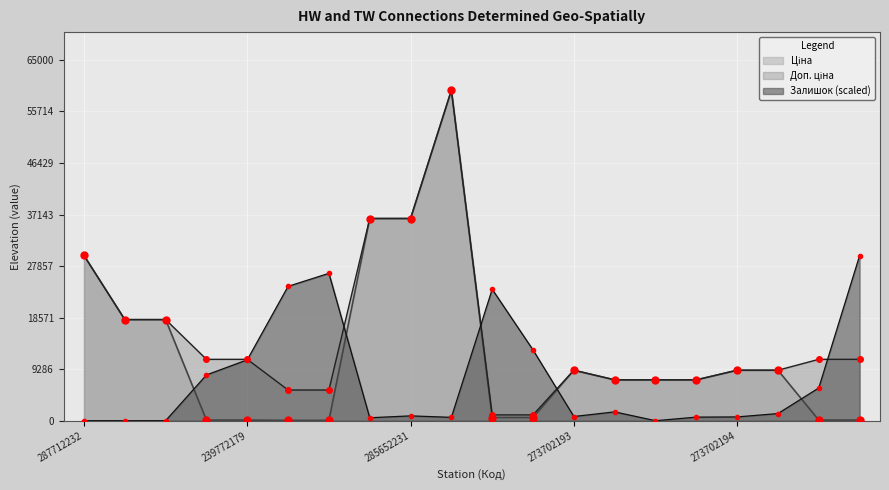

Which series has the largest total across all categories?

Доп. ціна